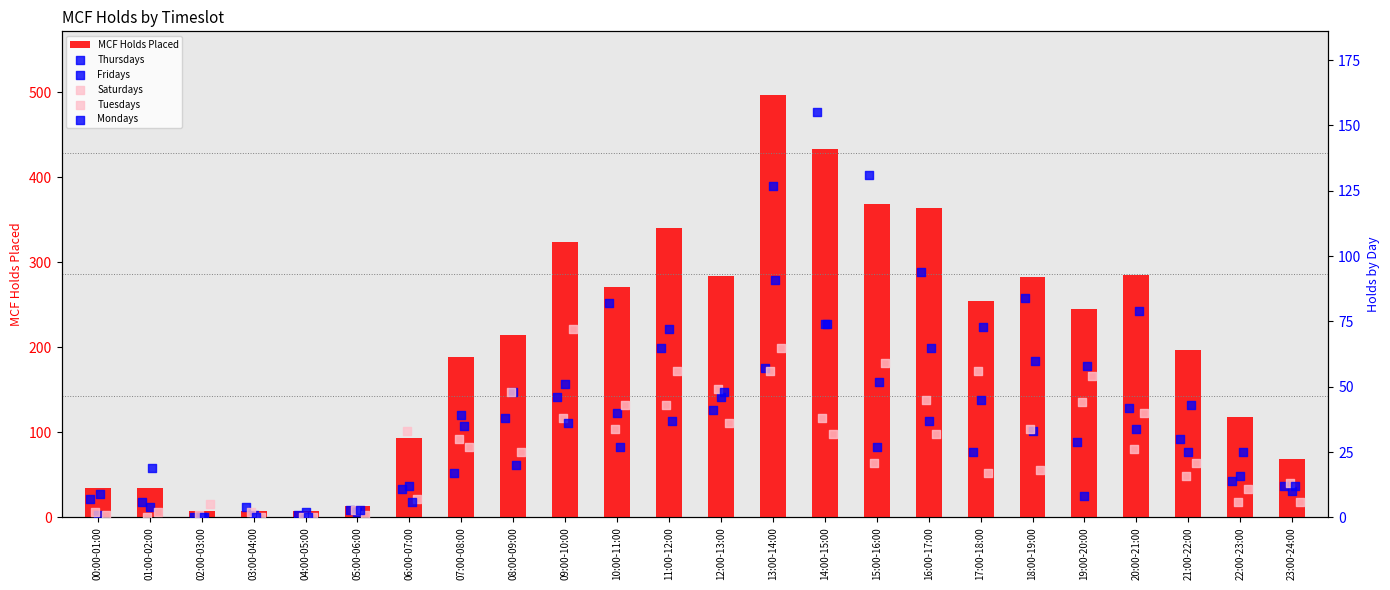

Which series reaches the minimum Y coordinate?

Thursdays